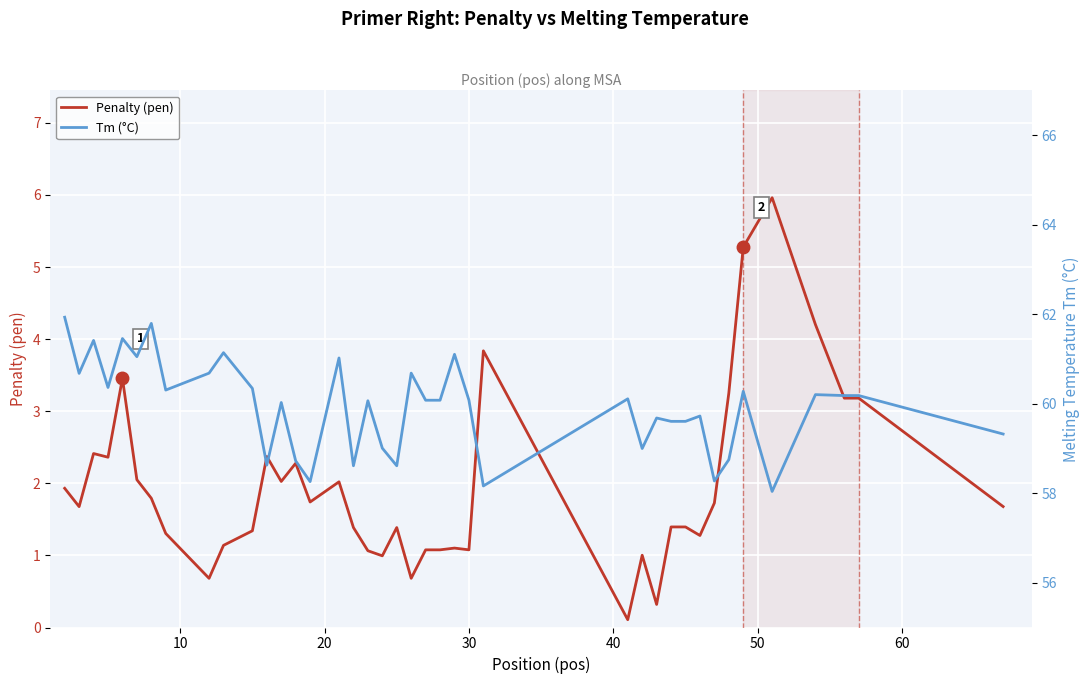

Reading left to right, what are all the values shown in this chart?

Penalty (pen): 1.9	1.7	2.4	2.4	3.5	2.1	1.8	1.3	0.7	1.1	1.3	2.4	2.0	2.3	1.7	2.0	1.4	1.1	1.0	1.4	0.7	1.1	1.1	1.1	1.1	3.8	0.1	1.0	0.3	1.4	1.4	1.3	1.7	3.3	5.3	6.0	4.2	3.2	3.2	1.7
Tm (°C): 61.9	60.7	61.4	60.4	61.5	61.0	61.8	60.3	60.7	61.1	60.3	58.6	60.0	58.7	58.3	61.0	58.6	60.1	59.0	58.6	60.7	60.1	60.1	61.1	60.1	58.2	60.1	59.0	59.7	59.6	59.6	59.7	58.3	58.7	60.3	58.0	60.2	60.2	60.2	59.3